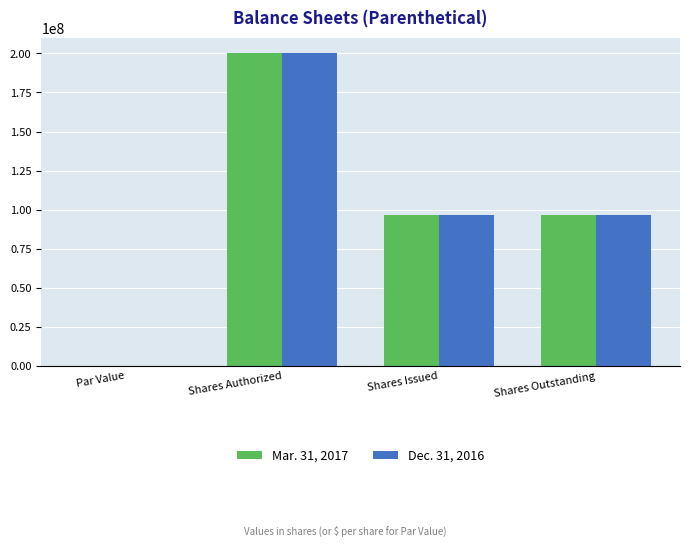

What is the total value across all series at Shares Issued?

193143178.0